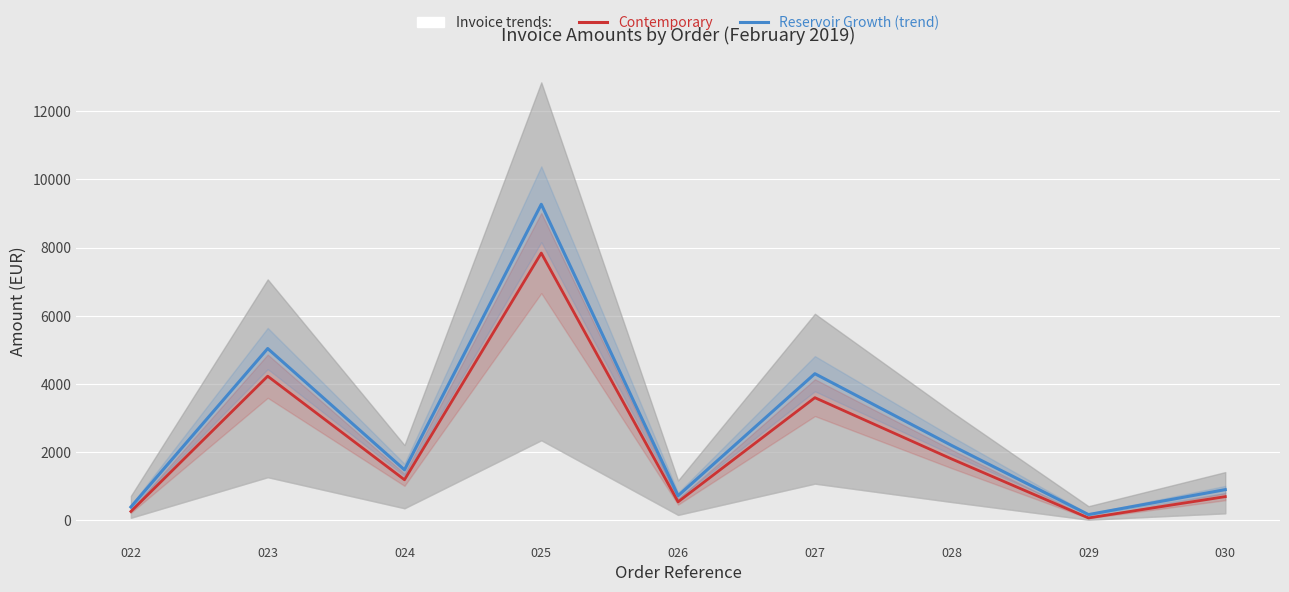

How many data points does each series have?

9